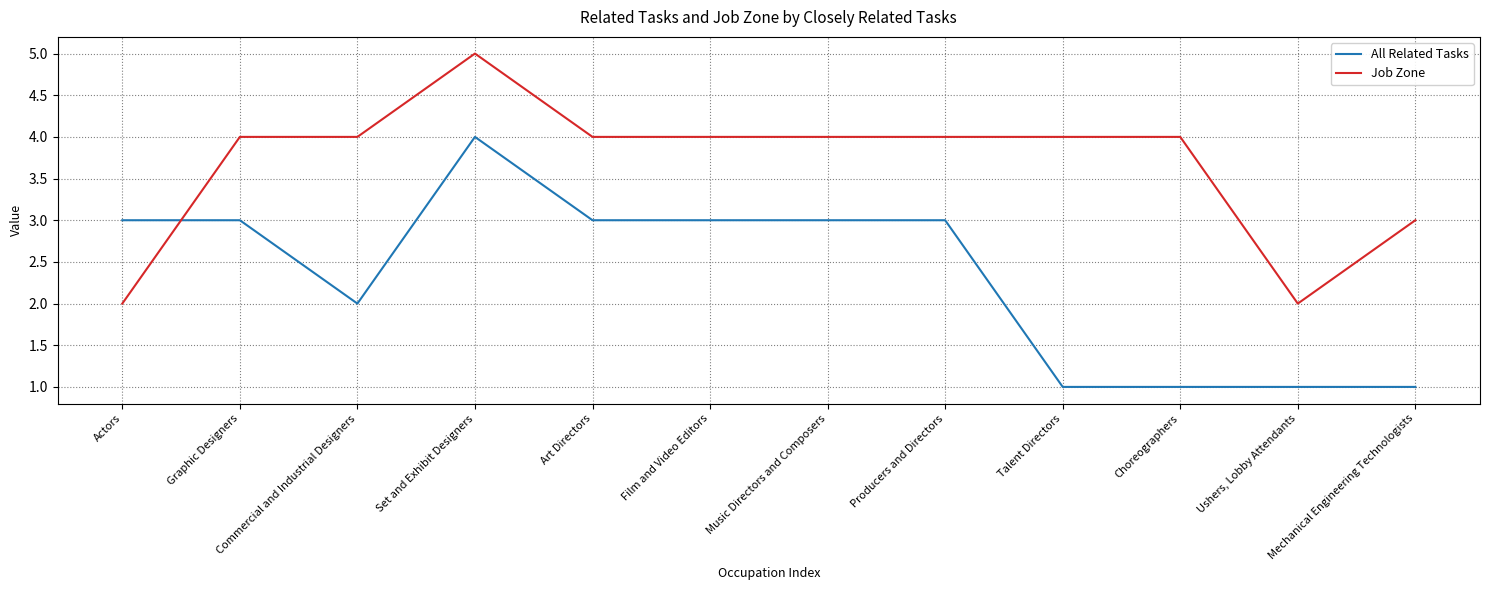

Count the Job Zone values in the range 4 to 5.

9